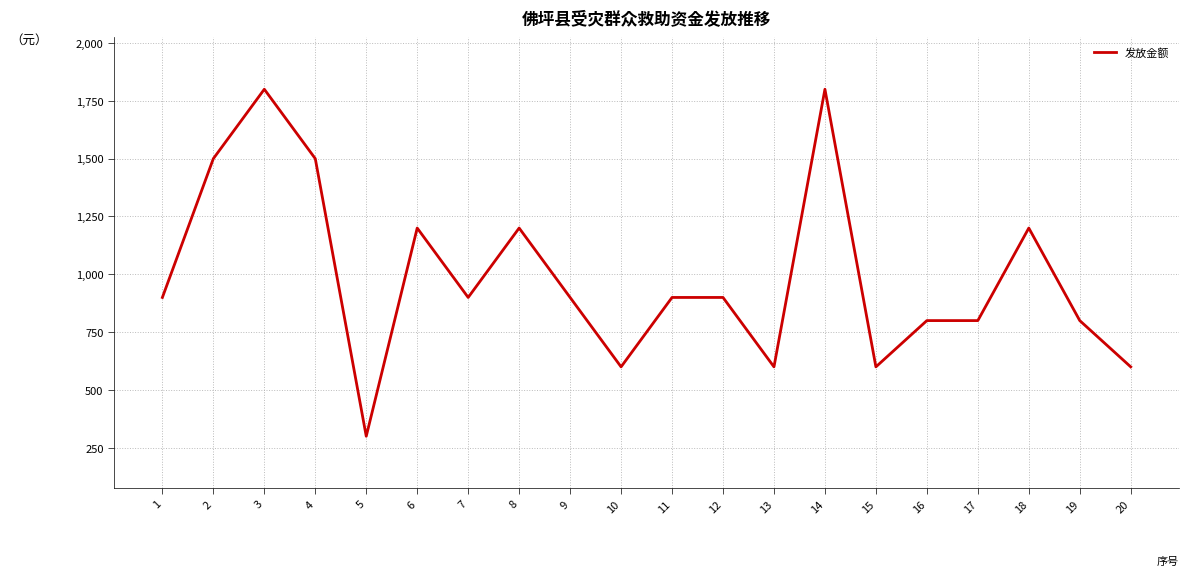

Read the value at 11.

900